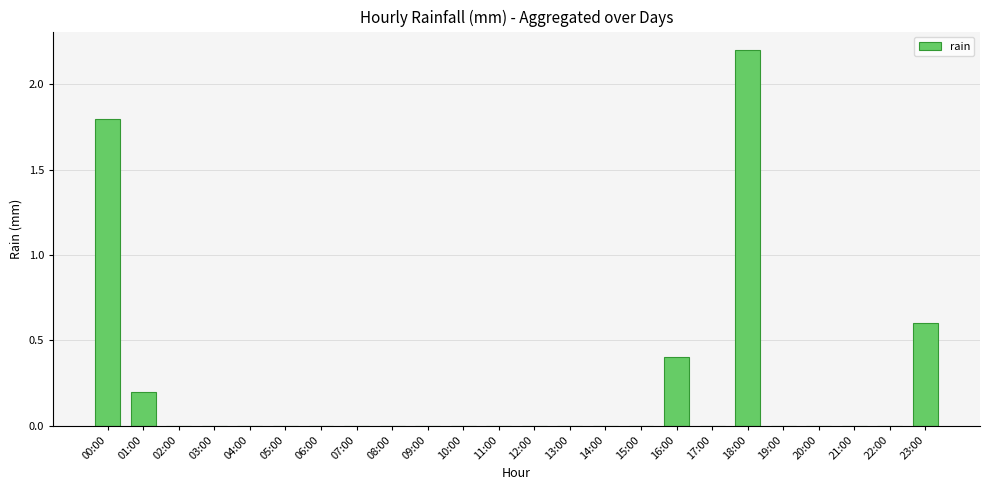

Is it true that the value at 17:00 is 0.0?

True